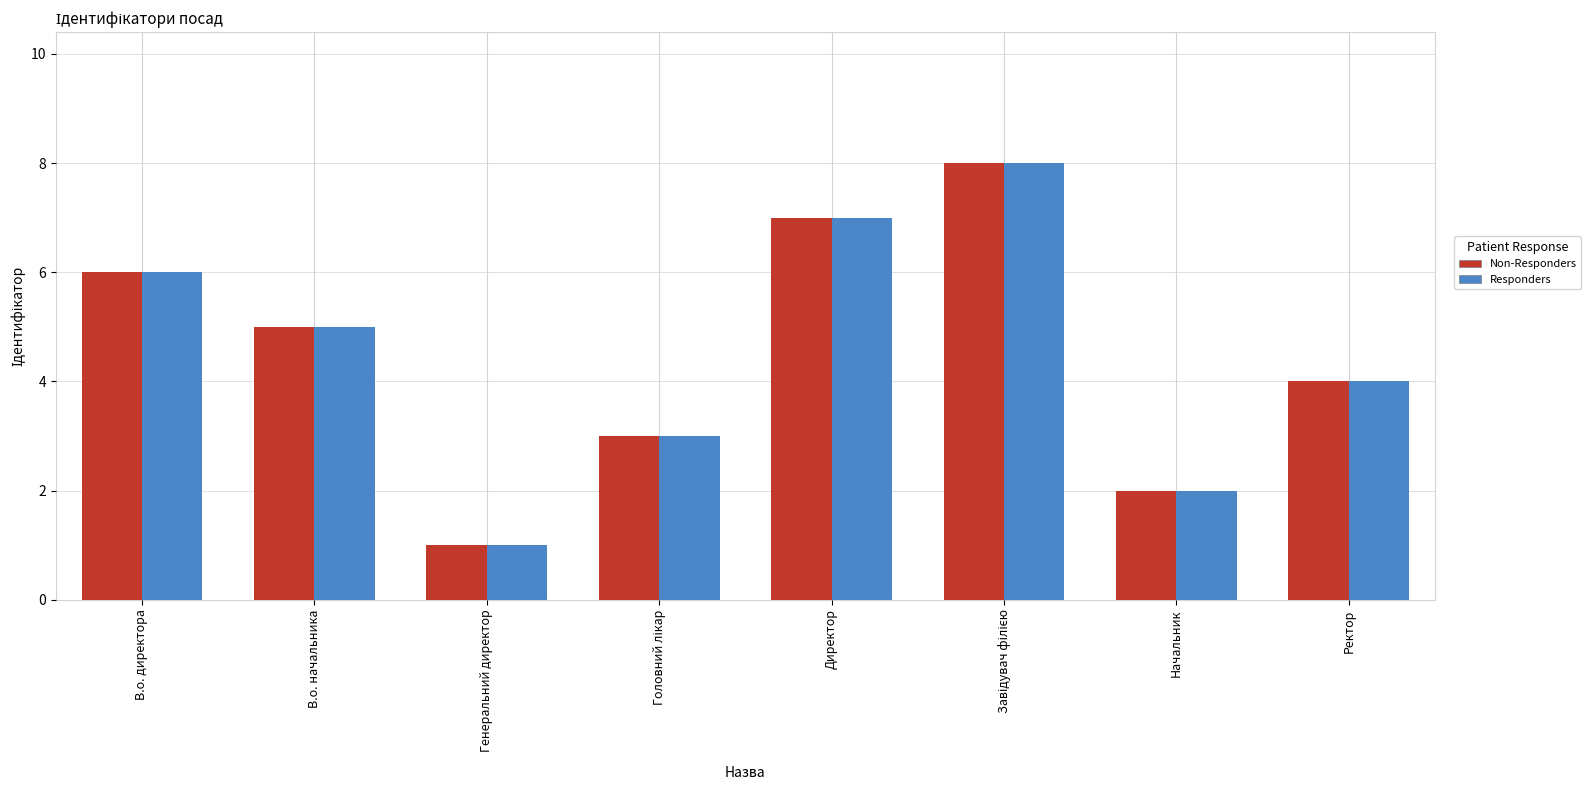

What is the approximate value of Responders at Директор?

7